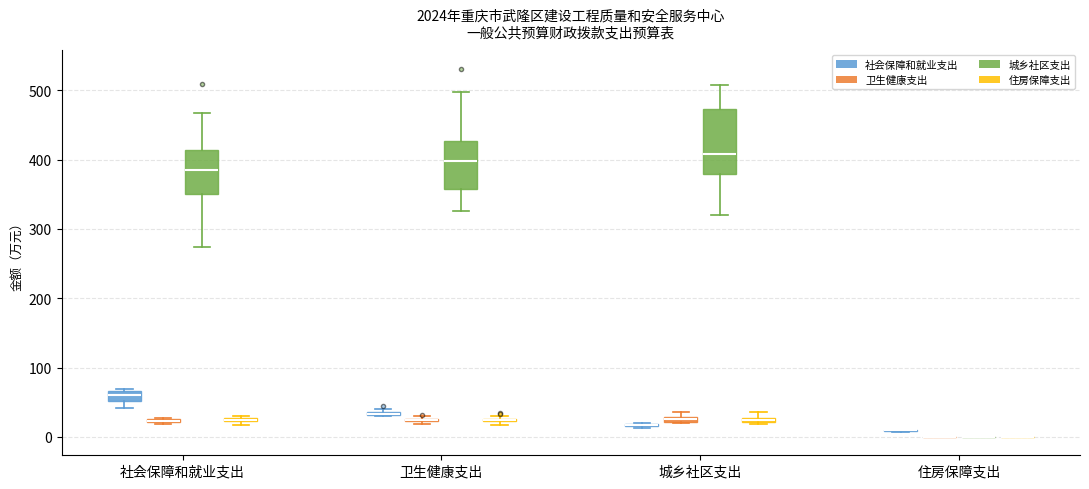

Which box is the tallest, from its lower edge to its upper edge?

城乡社区支出 (城乡社区支出)